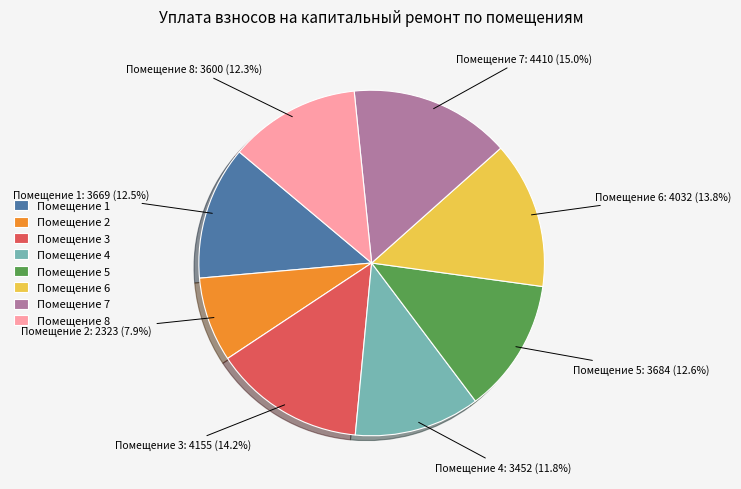

Does Помещение 1 account for over 50% of the chart?

No